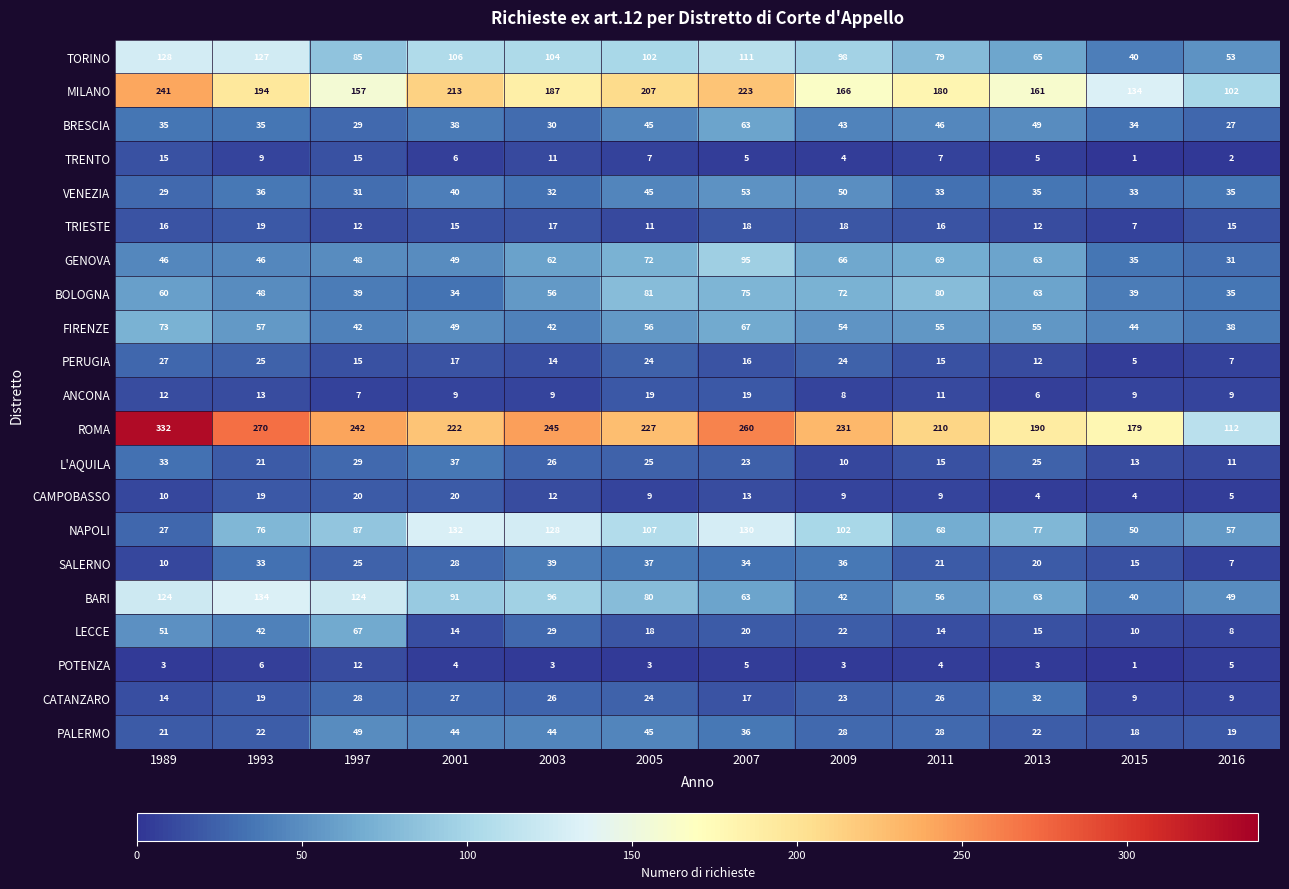

What is the total value across all series at 2013?

977